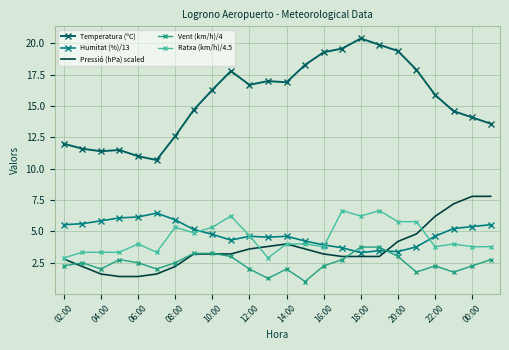

Which series has the largest total across all categories?

Temperatura (ºC)